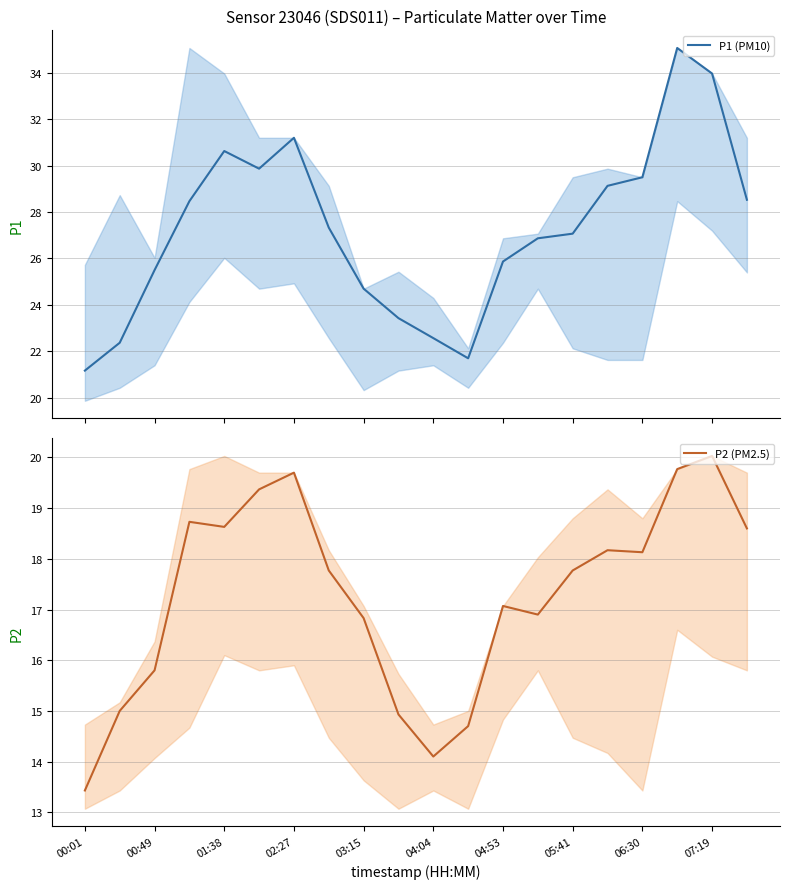

List the series in order of their overall mean, highest first.

P1 (PM10), P2 (PM2.5)